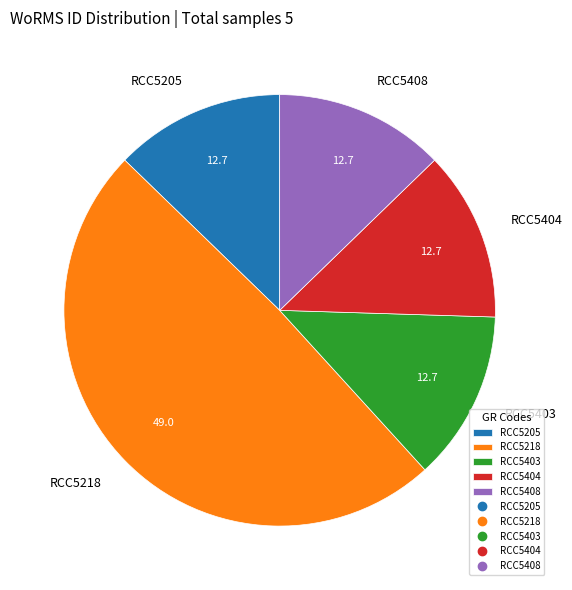

Which category has the biggest portion of the pie?

RCC5218